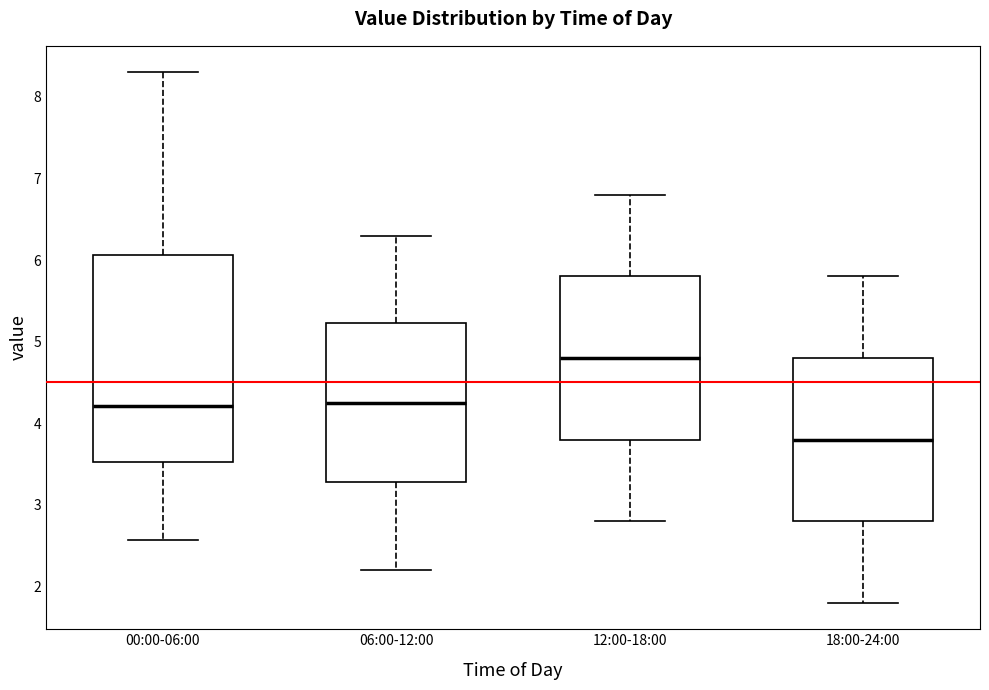

Where does the upper whisker of the box for 12:00-18:00 end on the y-axis? The values are not printed on the chart, so give them approximately, as read against the axis.

6.8